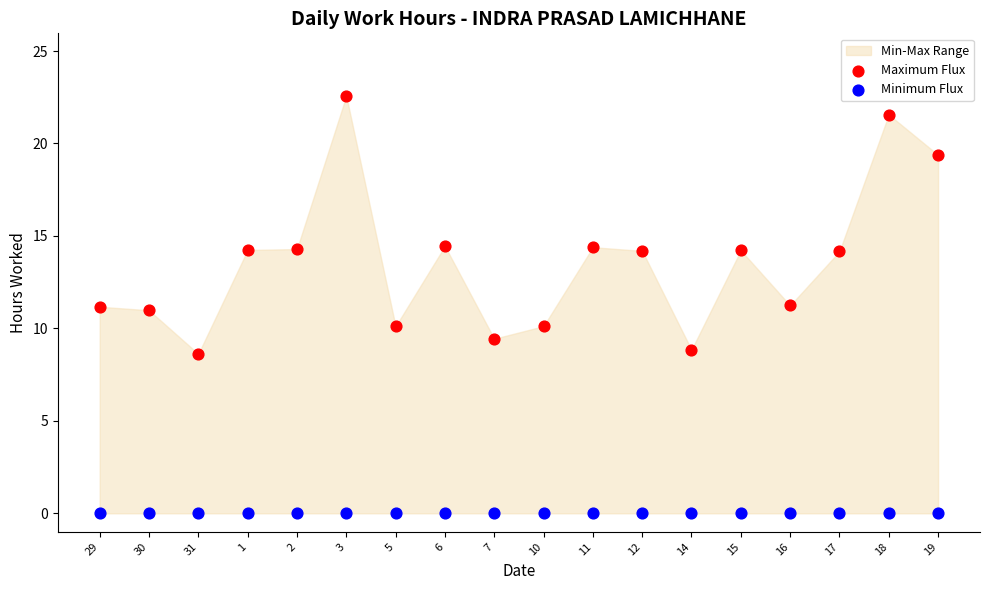

Which series contains the lowest Y value?

Minimum Flux